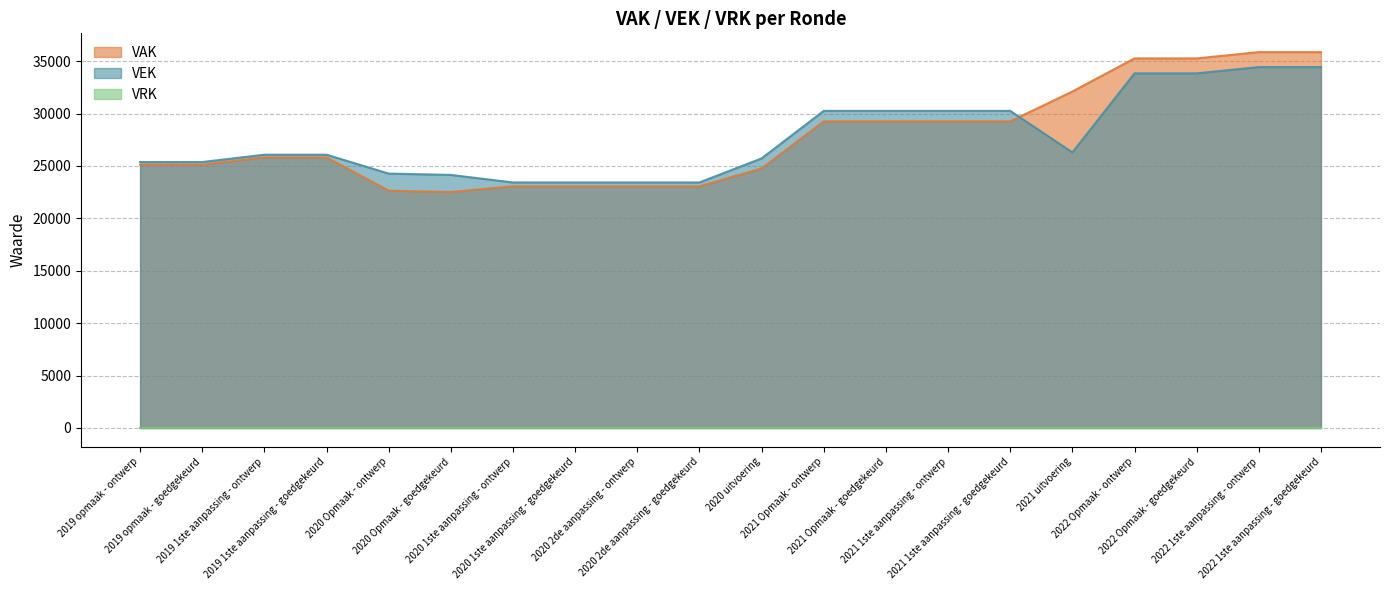

Where do VAK and VEK first cross each other?

2021 1ste aanpassing - goedgekeurd and 2021 uitvoering